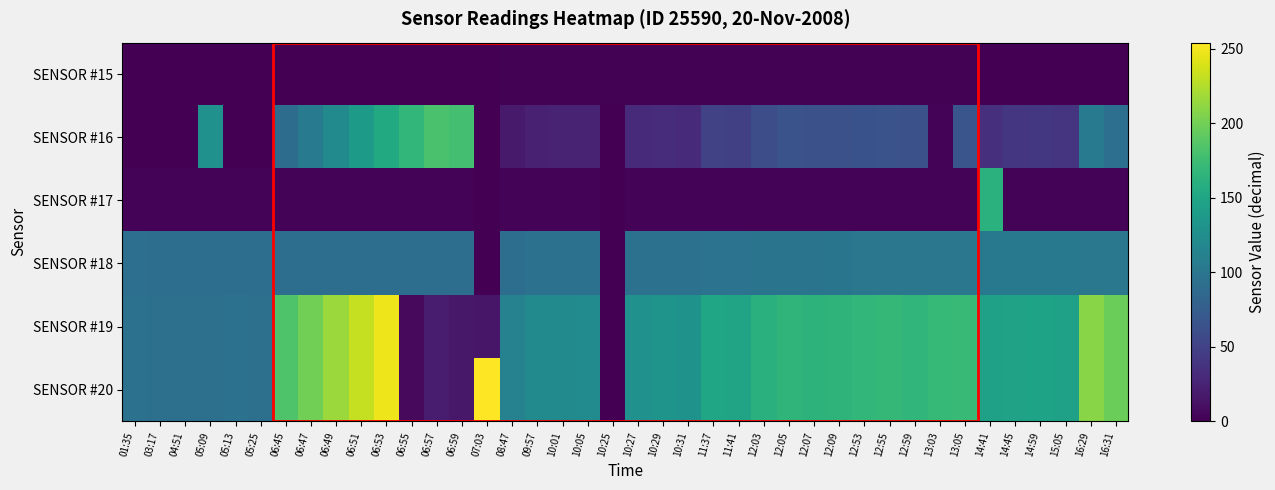

Reading left to right, transcribe all the data shown in this chart.

SENSOR #15: 01:35=0	03:17=0	04:51=0	05:09=0	05:13=0	05:25=0	06:45=0	06:47=0	06:49=0	06:51=0	06:53=0	06:55=0	06:57=0	06:59=0	07:03=0	08:47=1	09:57=1	10:01=1	10:05=1	10:25=1	10:27=1	10:29=1	10:31=1	11:37=1	11:41=1	12:03=1	12:05=1	12:07=1	12:09=1	12:53=1	12:55=1	12:59=1	13:03=1	13:05=1	14:41=0	14:45=0	14:59=0	15:05=0	16:29=0	16:31=0
SENSOR #16: 01:35=0	03:17=0	04:51=0	05:09=128	05:13=0	05:25=0	06:45=90	06:47=106	06:49=122	06:51=138	06:53=154	06:55=168	06:57=181	06:59=178	07:03=0	08:47=18	09:57=23	10:01=24	10:05=25	10:25=0	10:27=30	10:29=32	10:31=31	11:37=50	11:41=48	12:03=60	12:05=65	12:07=63	12:09=63	12:53=64	12:55=65	12:59=63	13:03=2	13:05=67	14:41=35	14:45=40	14:59=41	15:05=39	16:29=105	16:31=93
SENSOR #17: 01:35=2	03:17=2	04:51=2	05:09=2	05:13=2	05:25=2	06:45=2	06:47=2	06:49=2	06:51=2	06:53=2	06:55=2	06:57=2	06:59=2	07:03=0	08:47=2	09:57=2	10:01=2	10:05=2	10:25=0	10:27=2	10:29=2	10:31=2	11:37=2	11:41=2	12:03=2	12:05=2	12:07=2	12:09=2	12:53=2	12:55=2	12:59=2	13:03=2	13:05=2	14:41=162	14:45=2	14:59=2	15:05=2	16:29=2	16:31=2
SENSOR #18: 01:35=93	03:17=92	04:51=92	05:09=92	05:13=92	05:25=92	06:45=92	06:47=92	06:49=92	06:51=92	06:53=92	06:55=92	06:57=92	06:59=92	07:03=0	08:47=92	09:57=95	10:01=95	10:05=95	10:25=0	10:27=95	10:29=96	10:31=96	11:37=97	11:41=97	12:03=98	12:05=98	12:07=98	12:09=99	12:53=101	12:55=101	12:59=101	13:03=101	13:05=101	14:41=103	14:45=103	14:59=103	15:05=103	16:29=102	16:31=102
SENSOR #19: 01:35=95	03:17=94	04:51=94	05:09=94	05:13=95	05:25=94	06:45=184	06:47=200	06:49=216	06:51=232	06:53=248	06:55=6	06:57=19	06:59=16	07:03=15	08:47=113	09:57=121	10:01=122	10:05=123	10:25=0	10:27=128	10:29=131	10:31=130	11:37=150	11:41=148	12:03=161	12:05=166	12:07=164	12:09=165	12:53=168	12:55=169	12:59=167	13:03=170	13:05=171	14:41=145	14:45=146	14:59=147	15:05=145	16:29=209	16:31=197
SENSOR #20: 01:35=95	03:17=94	04:51=94	05:09=94	05:13=95	05:25=94	06:45=184	06:47=200	06:49=216	06:51=232	06:53=248	06:55=6	06:57=19	06:59=16	07:03=254	08:47=113	09:57=121	10:01=122	10:05=123	10:25=0	10:27=128	10:29=131	10:31=130	11:37=150	11:41=148	12:03=161	12:05=166	12:07=164	12:09=165	12:53=168	12:55=169	12:59=167	13:03=170	13:05=171	14:41=145	14:45=146	14:59=147	15:05=145	16:29=209	16:31=197